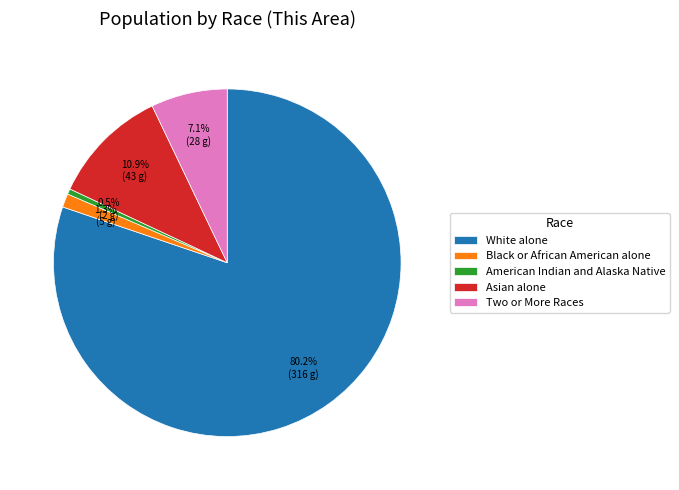

Which category has the biggest portion of the pie?

White alone